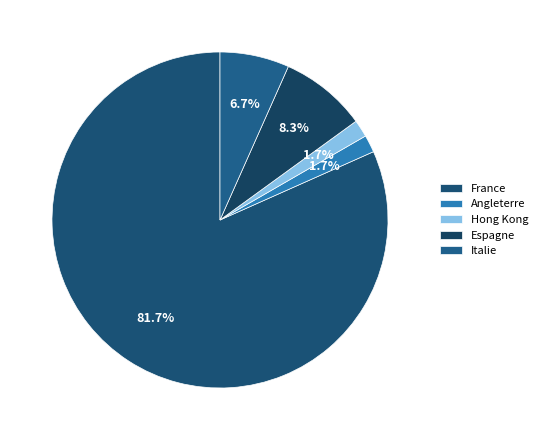

To the nearest percent, what portion does Espagne represent?

8%